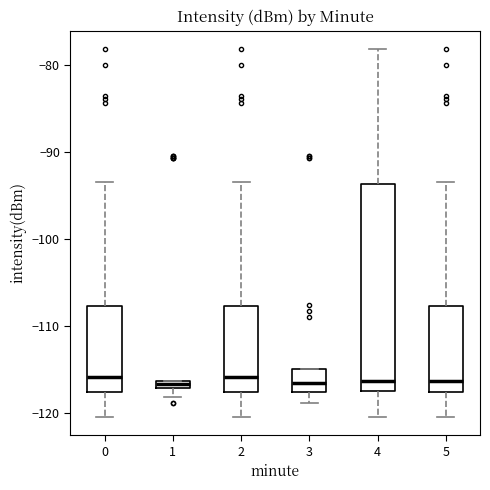

Which box is the tallest, from its lower edge to its upper edge?

4